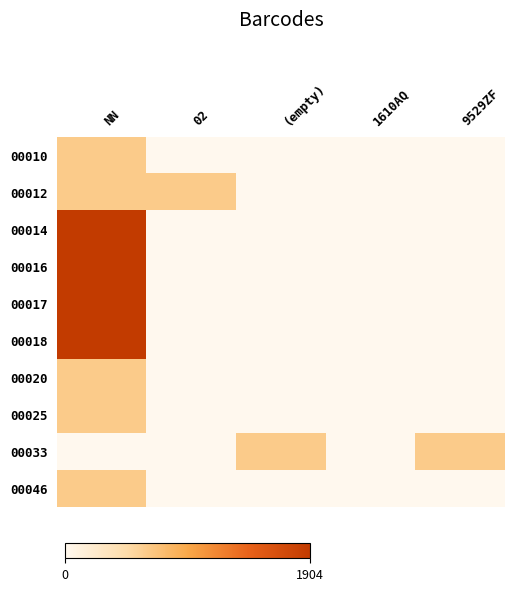

Between 1610AQ and (empty), which is larger?

1610AQ